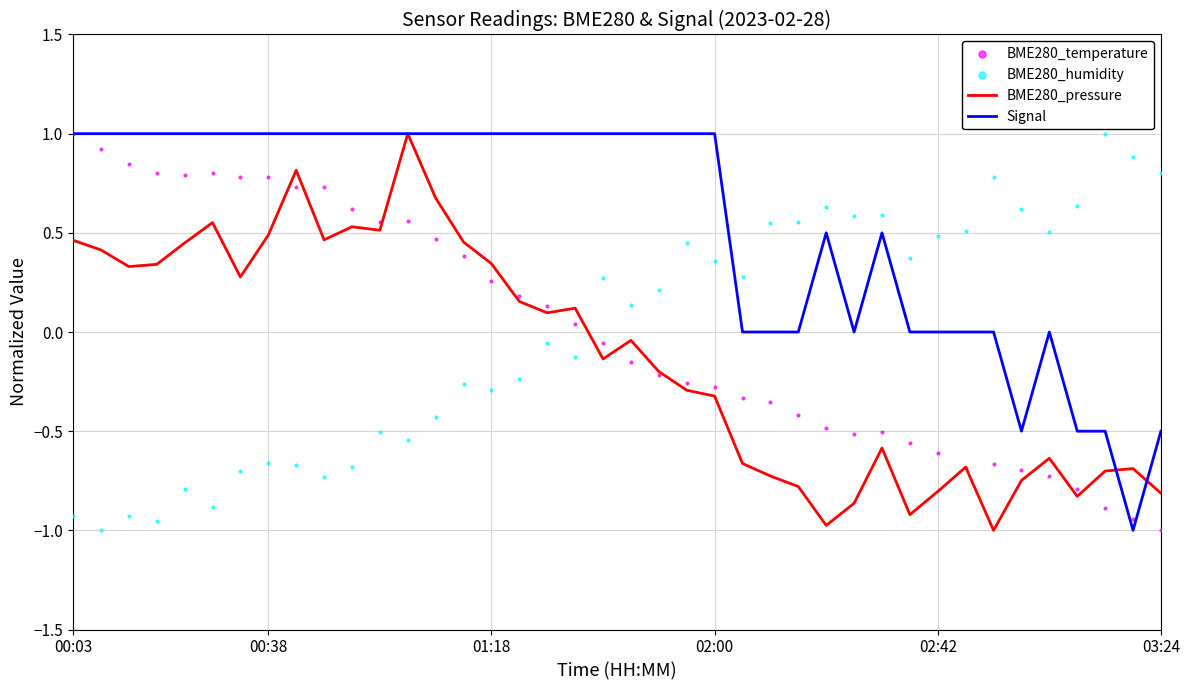

What are all the series names shown in the legend?

BME280_pressure, Signal, BME280_temperature, BME280_humidity